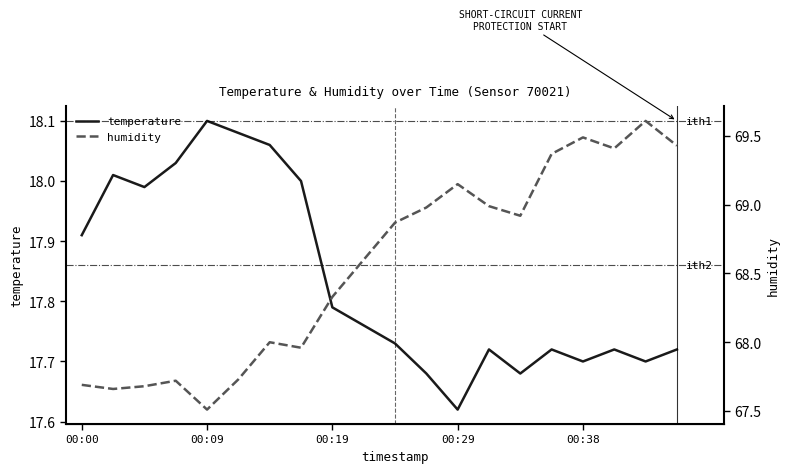

At which label does temperature reach its minimum?

00:29